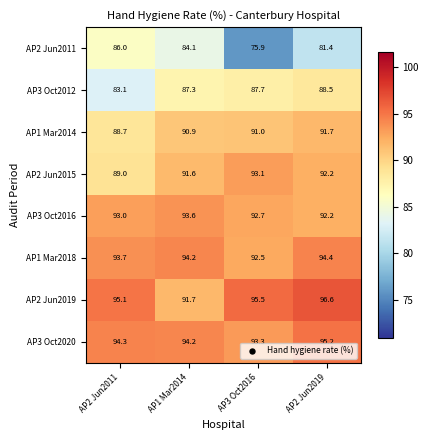

How many series are shown in this chart?

8